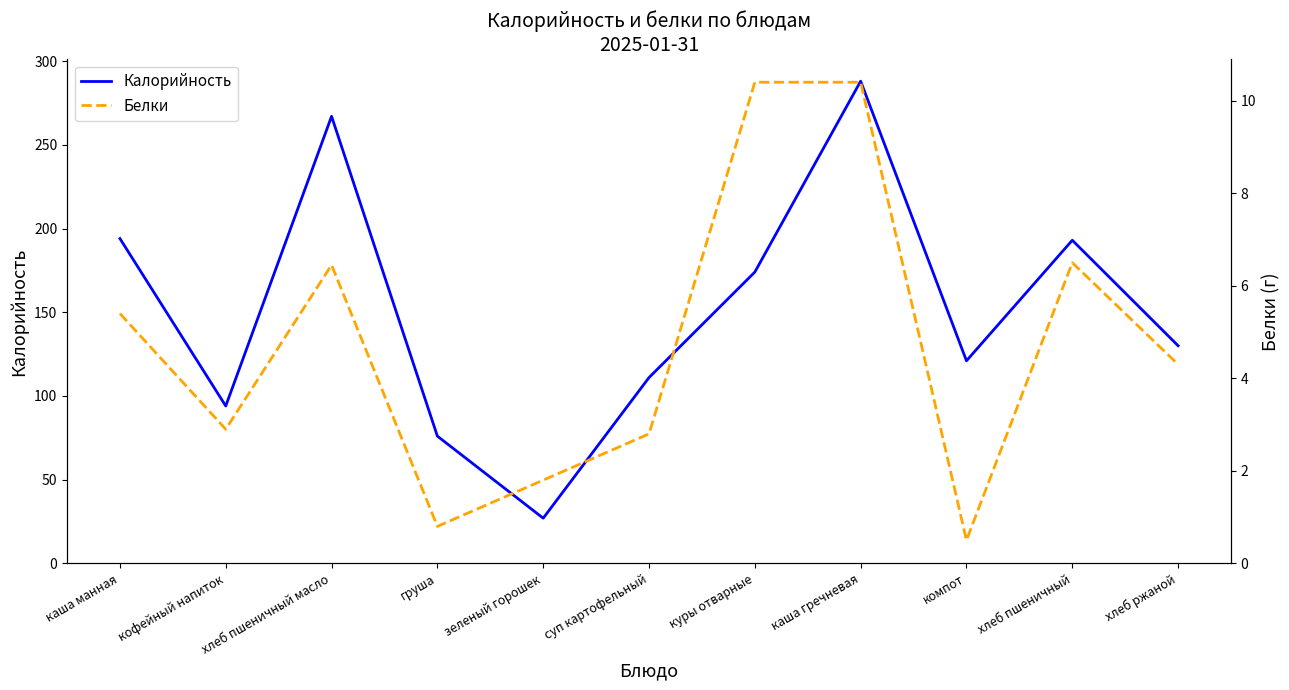

The Калорийность series shows 510.6 at каша гречневая. True or false?

False